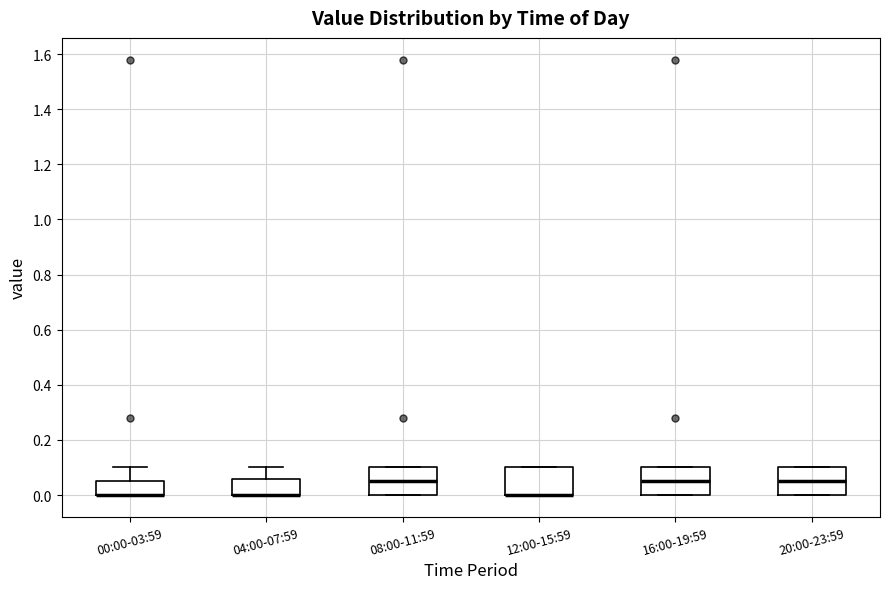

Where does the upper whisker of the box for 04:00-07:59 end on the y-axis? The values are not printed on the chart, so give them approximately, as read against the axis.

0.10